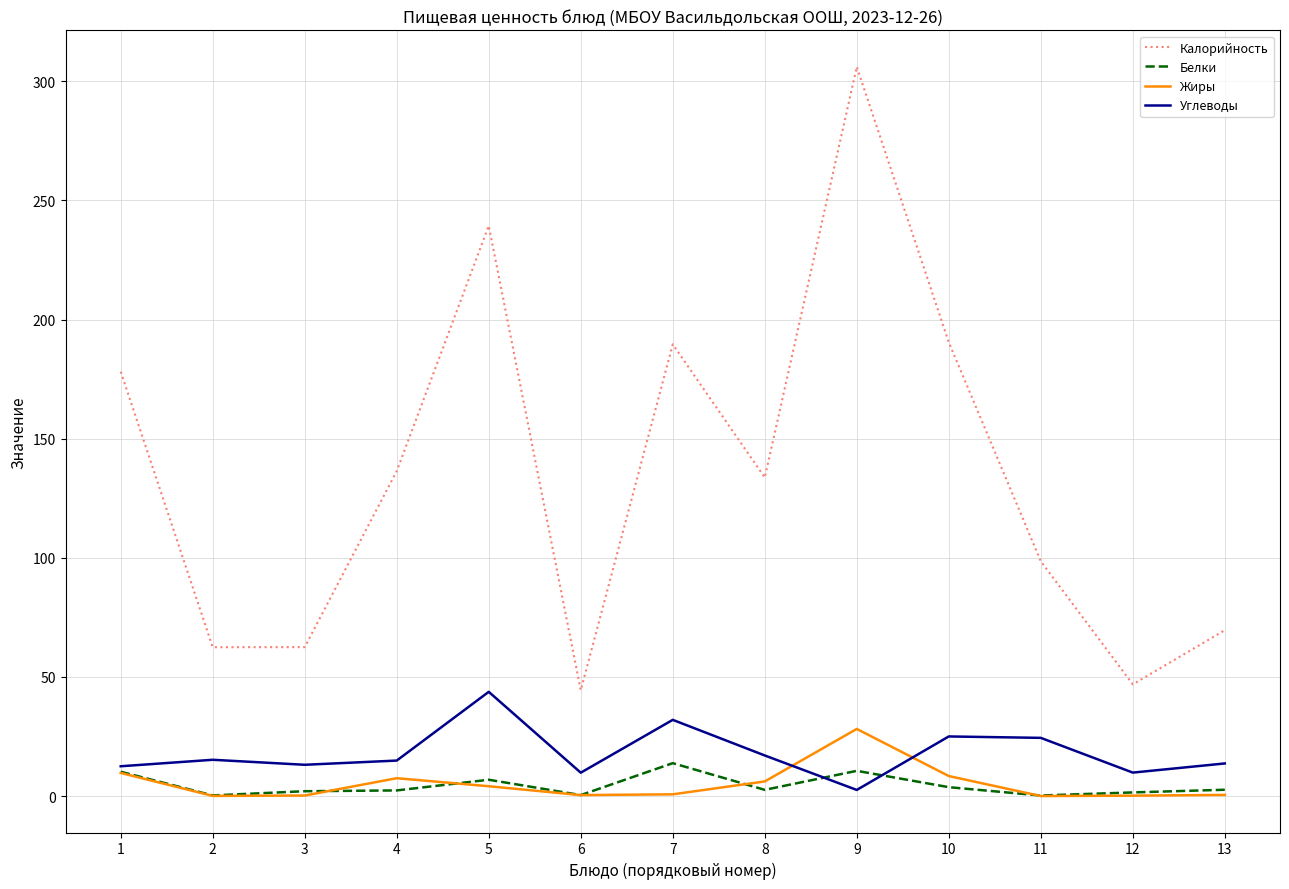

True or false: Жиры and Калорийность cross at least once.

False